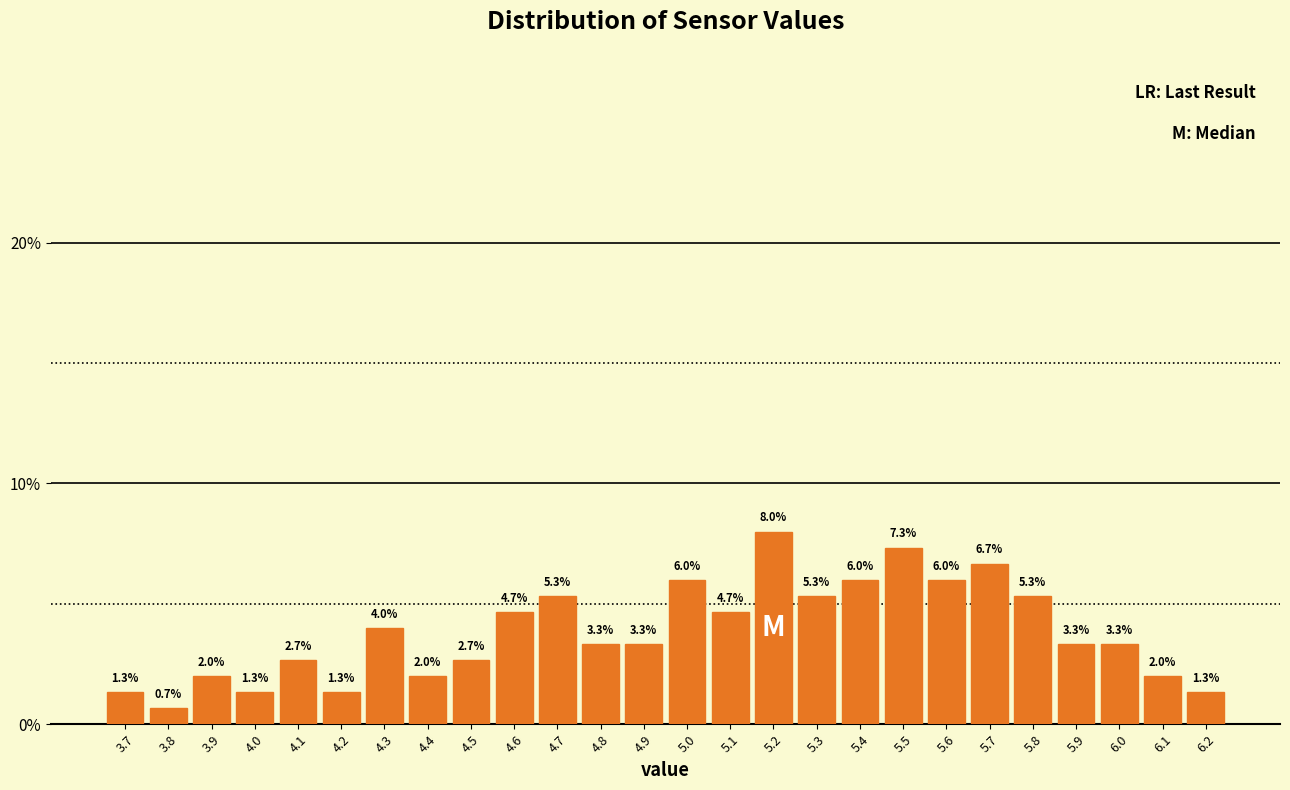

Reading left to right, list every bar in this chart as the range it spans on the x-axis followed by its height.

3.65 to 3.75: 1.3
3.75 to 3.85: 0.7
3.85 to 3.95: 2.0
3.95 to 4.05: 1.3
4.05 to 4.15: 2.7
4.15 to 4.25: 1.3
4.25 to 4.35: 4.0
4.35 to 4.45: 2.0
4.45 to 4.55: 2.7
4.55 to 4.65: 4.7
4.65 to 4.75: 5.3
4.75 to 4.85: 3.3
4.85 to 4.95: 3.3
4.95 to 5.05: 6.0
5.05 to 5.15: 4.7
5.15 to 5.25: 8.0
5.25 to 5.35: 5.3
5.35 to 5.45: 6.0
5.45 to 5.55: 7.3
5.55 to 5.65: 6.0
5.65 to 5.75: 6.7
5.75 to 5.85: 5.3
5.85 to 5.95: 3.3
5.95 to 6.05: 3.3
6.05 to 6.15: 2.0
6.15 to 6.25: 1.3